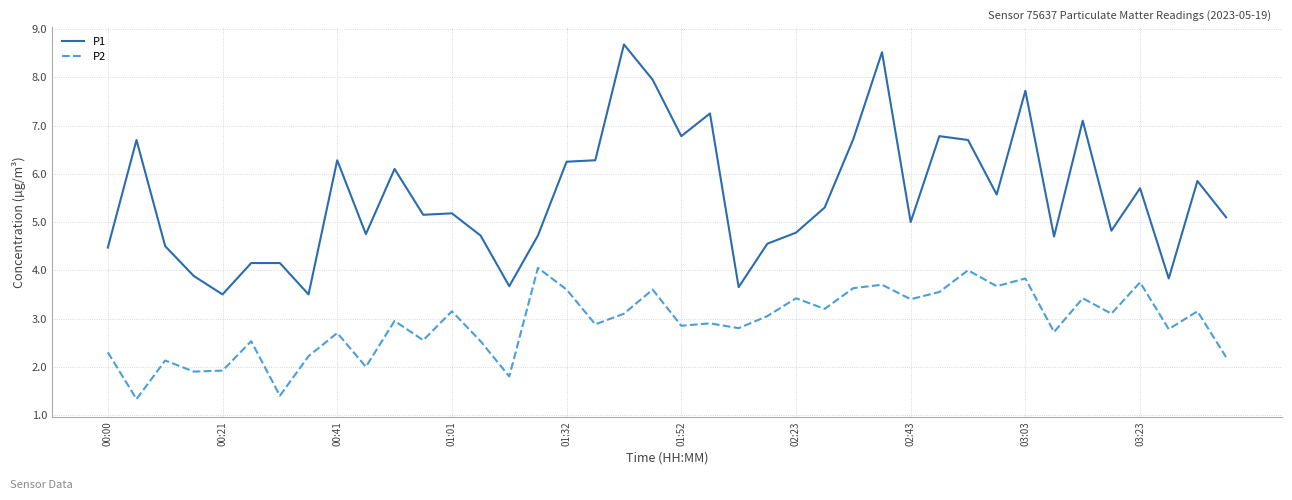

What is the maximum value shown in the chart?

8.7